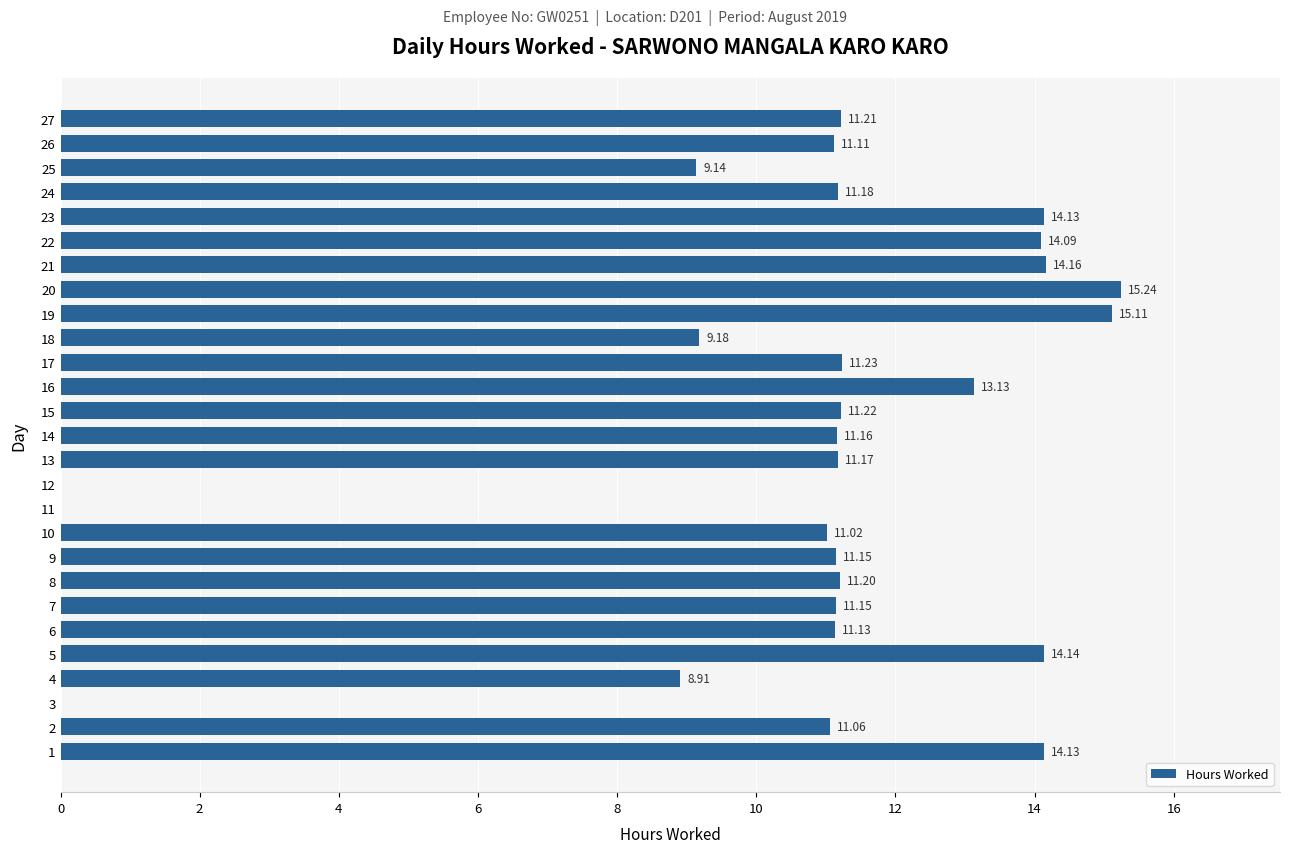

Approximately how many times larger is the value at 5 compared to 1?

1.0